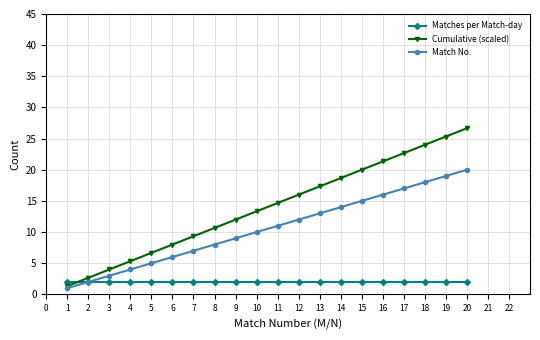

Which series ends up on top after the final intersection of Matches per Match-day and Cumulative (scaled)?

Cumulative (scaled)